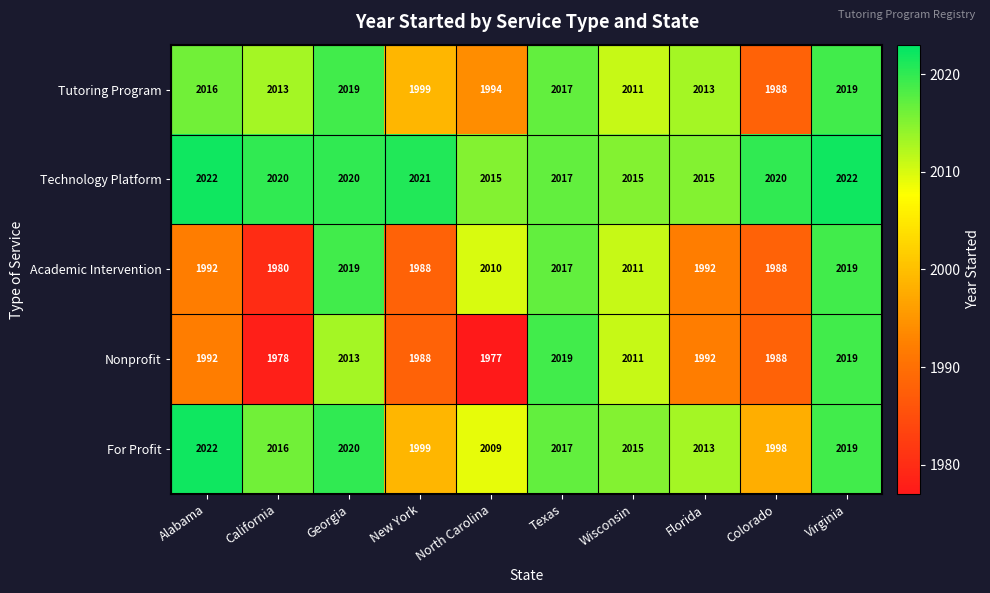

List the series in order of their overall mean, highest first.

Technology Platform, For Profit, Tutoring Program, Academic Intervention, Nonprofit